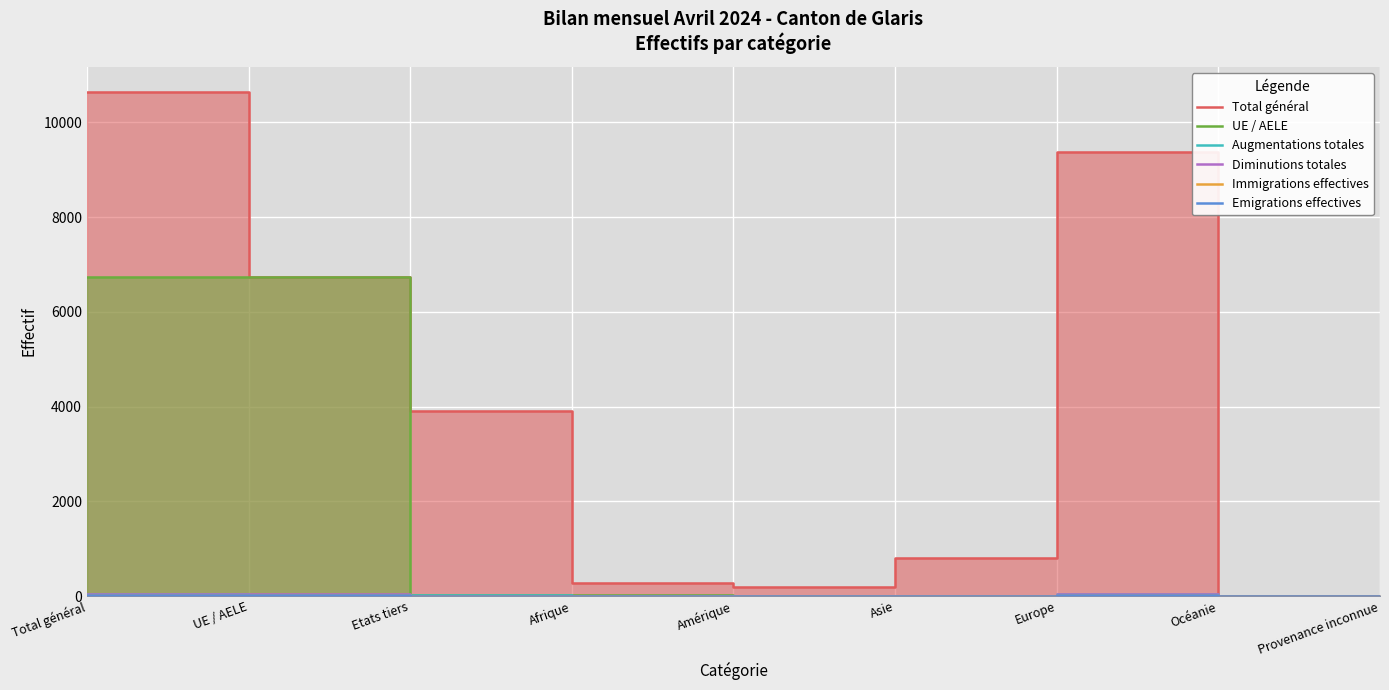

True or false: Total général and Diminutions totales cross at least once.

False